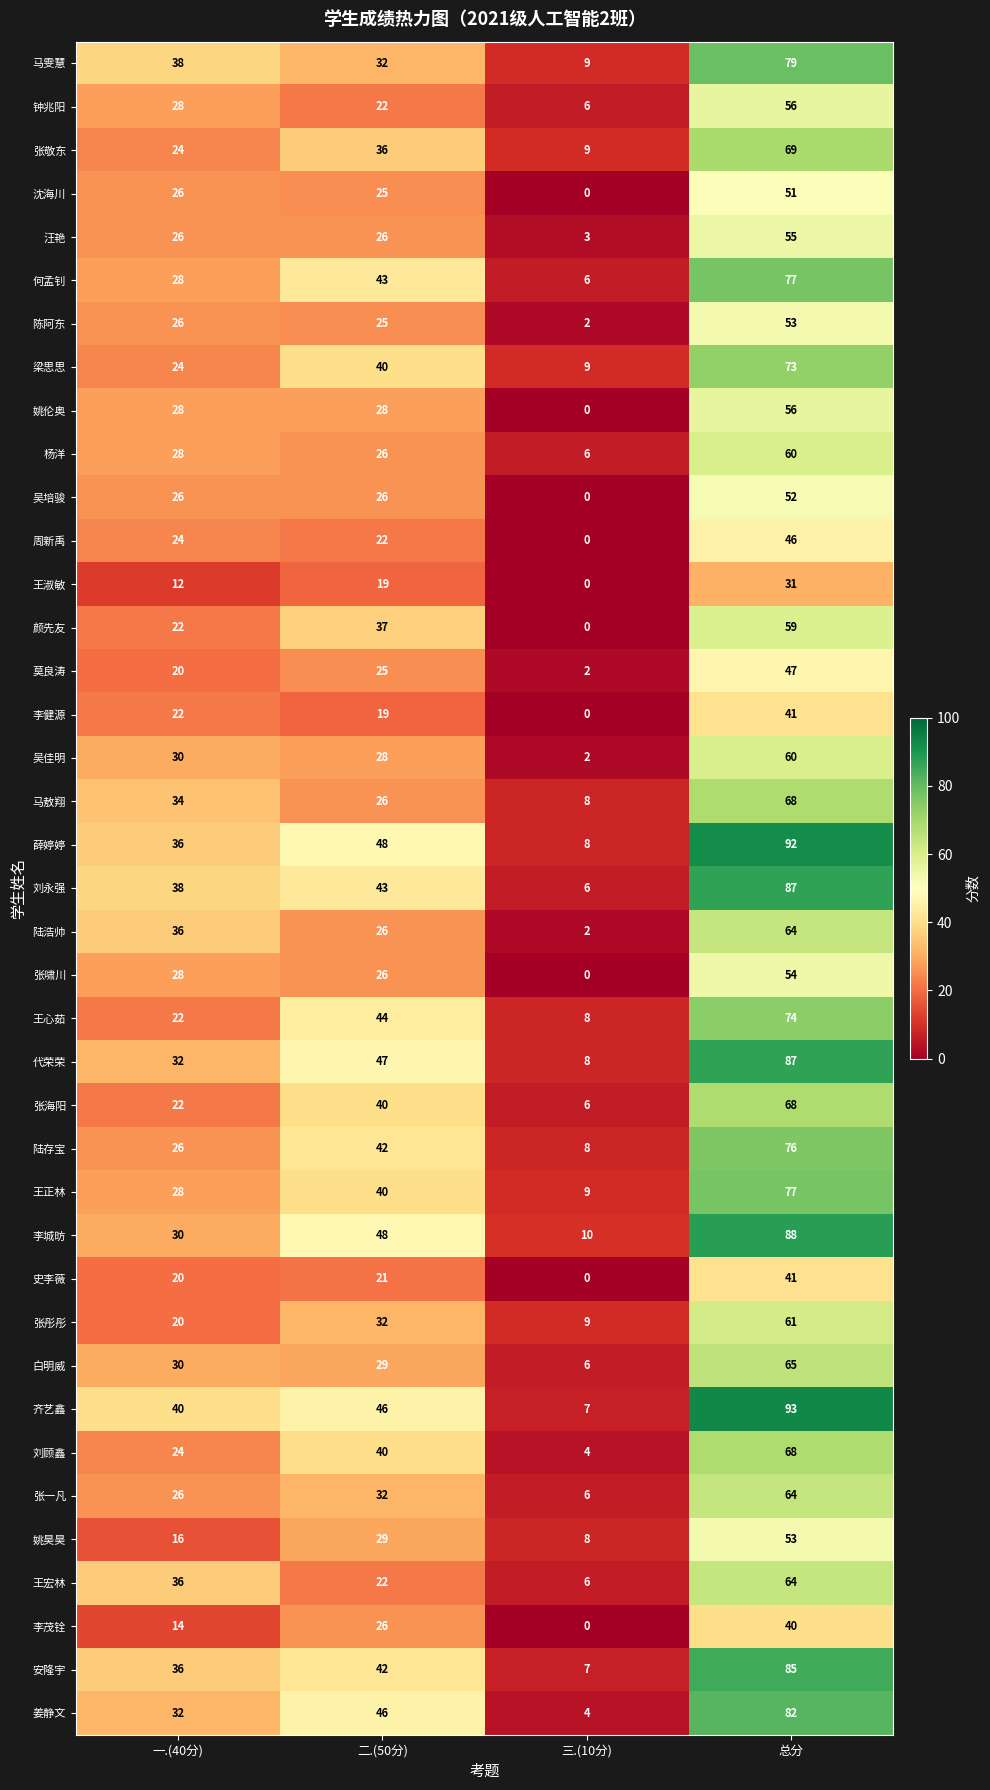

How many distinct data groups are displayed?

39